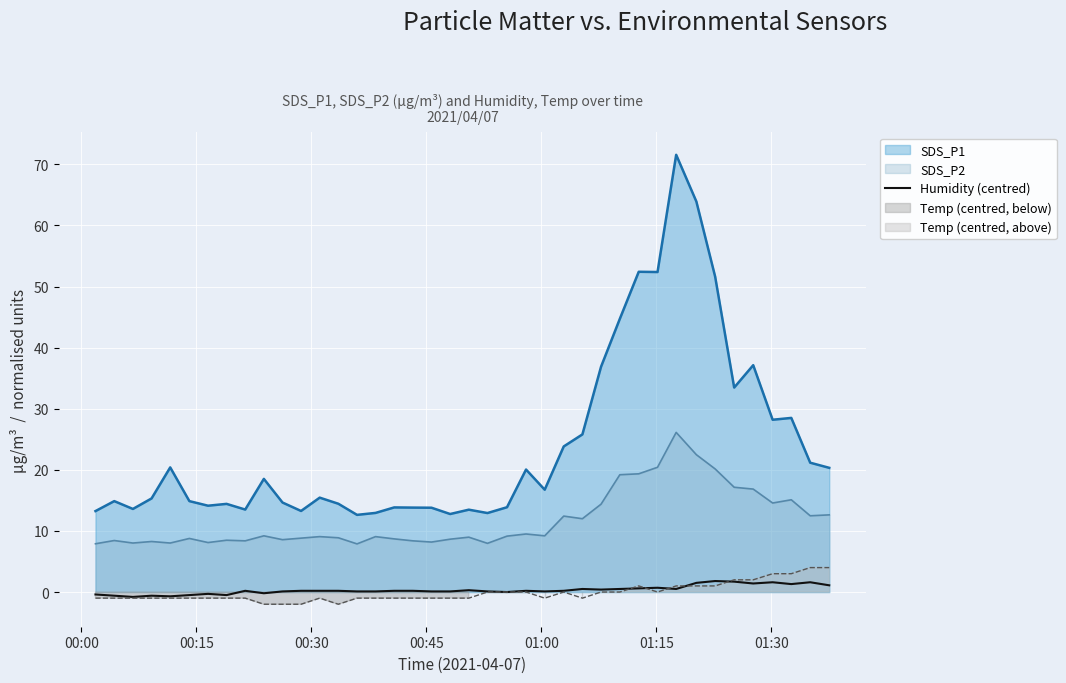

True or false: SDS_P2 and Humidity (centred) intersect in this chart.

False